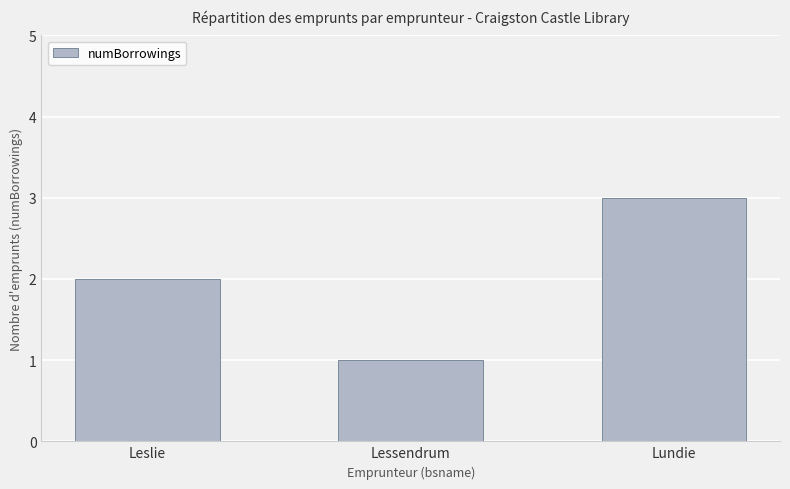

What value does the data have at Lundie?

3